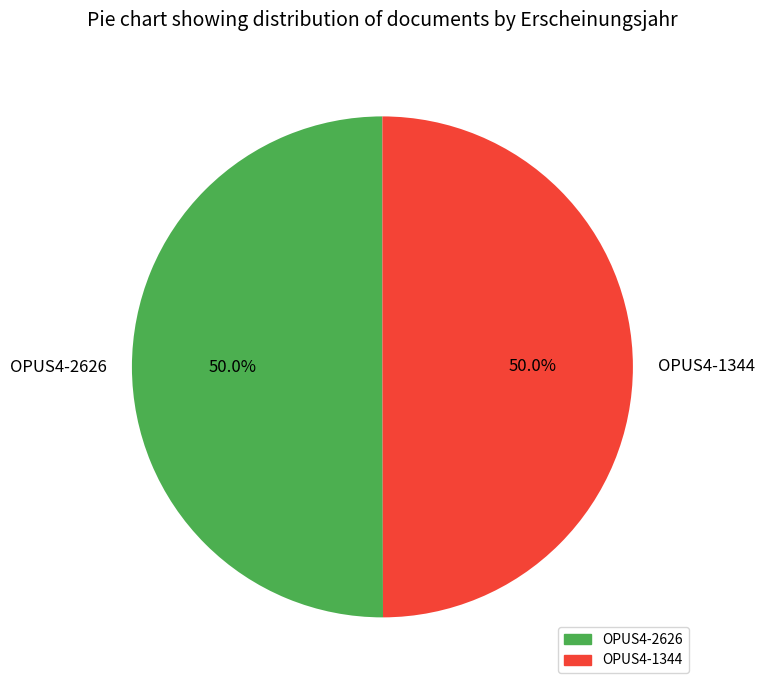

How many segments does this pie chart have?

2